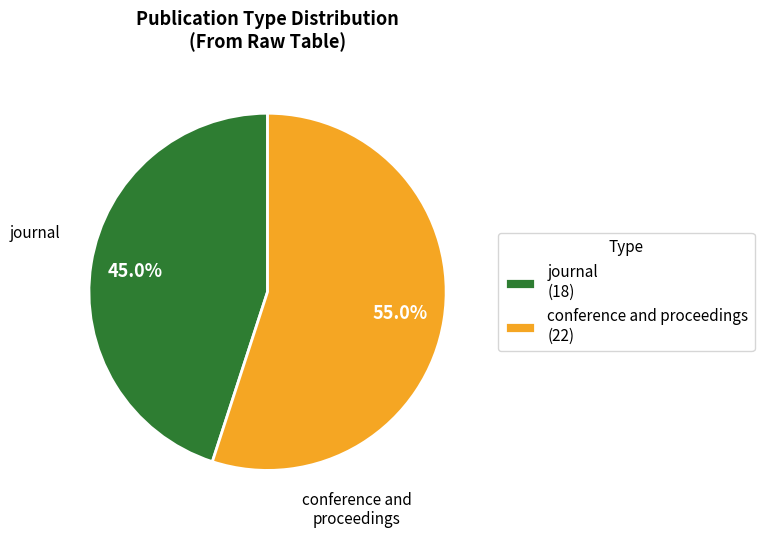

Does conference and proceedings account for over 50% of the chart?

Yes